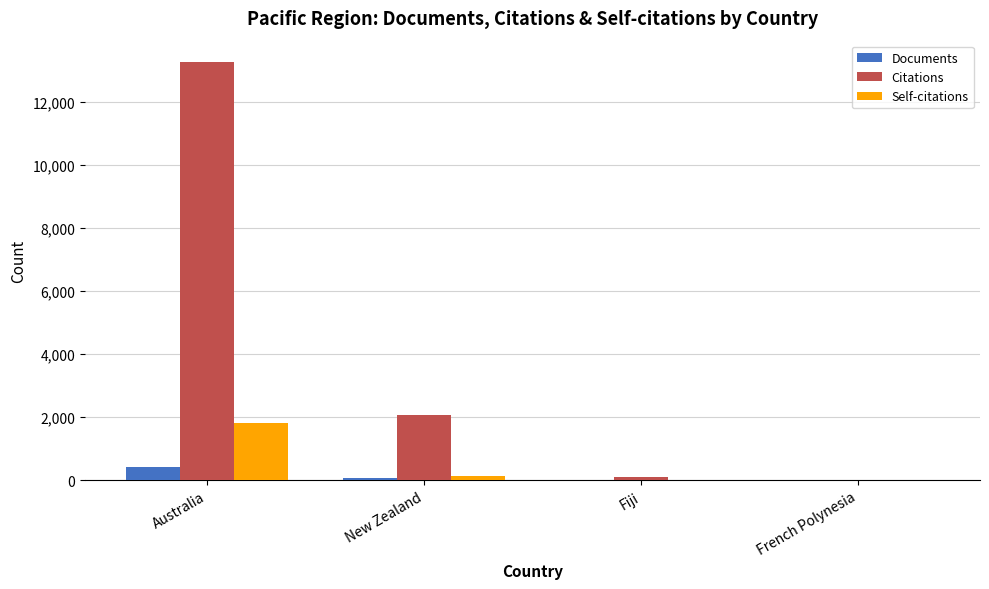

Between New Zealand and Fiji, which series saw the biggest shift?

Citations